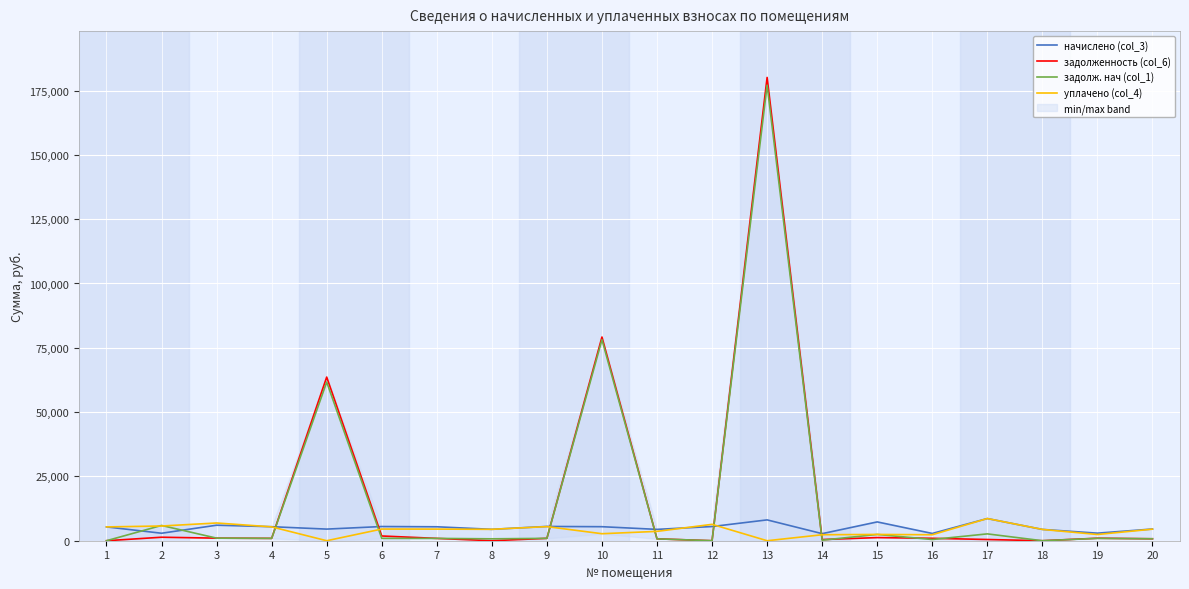

Which series changed the most between 7 and 16?

начислено (col_3)